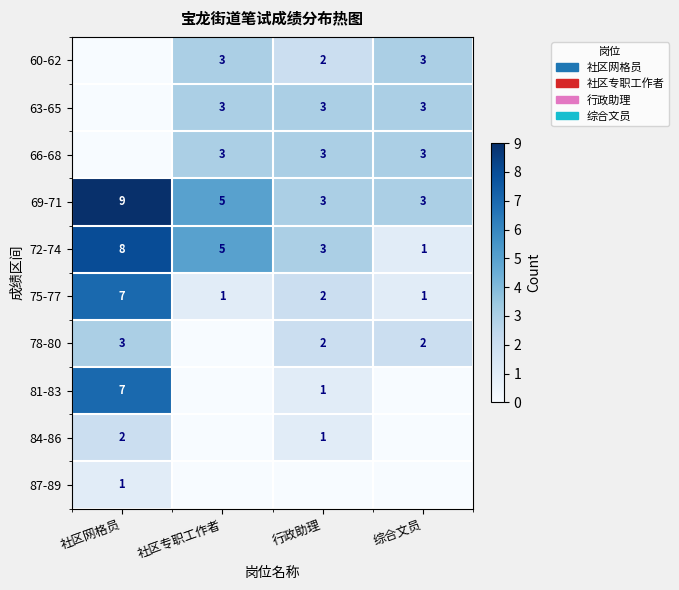

What is the maximum value for 75-77?

7